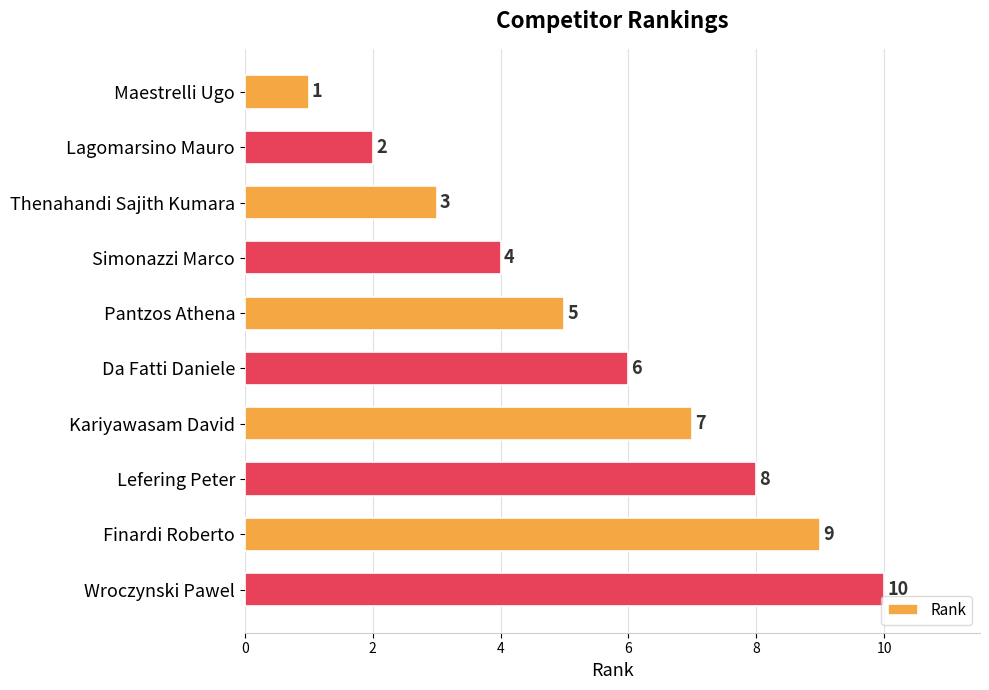

The value at Pantzos Athena is 3. True or false?

False